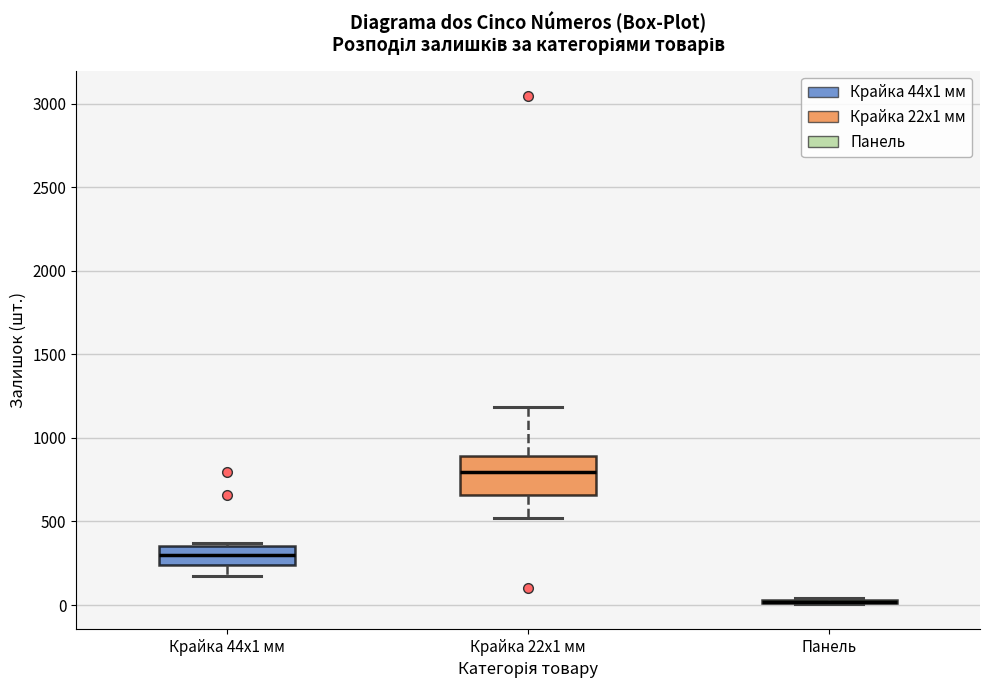

Reading left to right, transcribe this box plot: for each box, give where its median line is, the range the box spans, and where its two whiskers end, as read against the y-axis. The values are not printed on the chart, so give them approximately, as read against the axis.

Крайка 44x1 мм: median 300, box 250 to 350, whiskers 150 to 350 (just above the box's upper edge)
Крайка 22x1 мм: median 800, box 650 to 900, whiskers 500 to 1200
Панель: box collapsed to a line at 0, whiskers 0 to 50